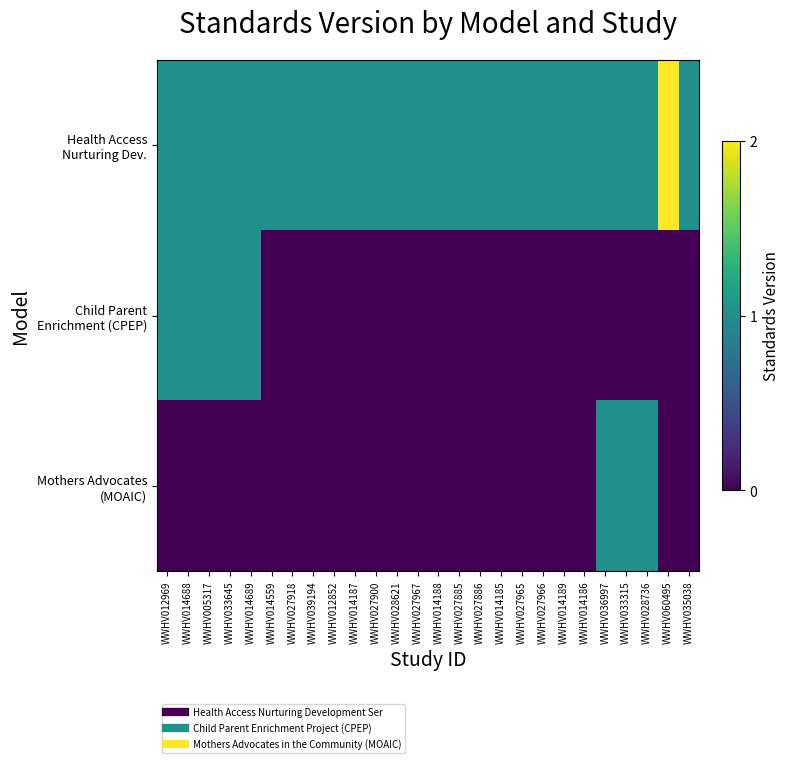

At which category is the sum across all series the highest?

WWHV012969